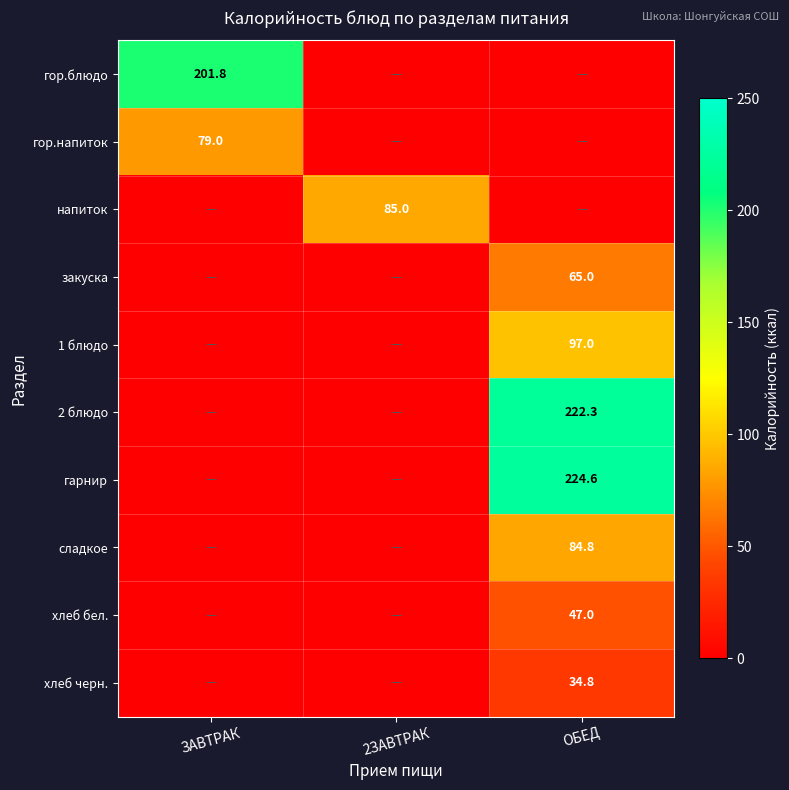

The value of гор.блюдо at ЗАВТРАК is 201.8. True or false?

True